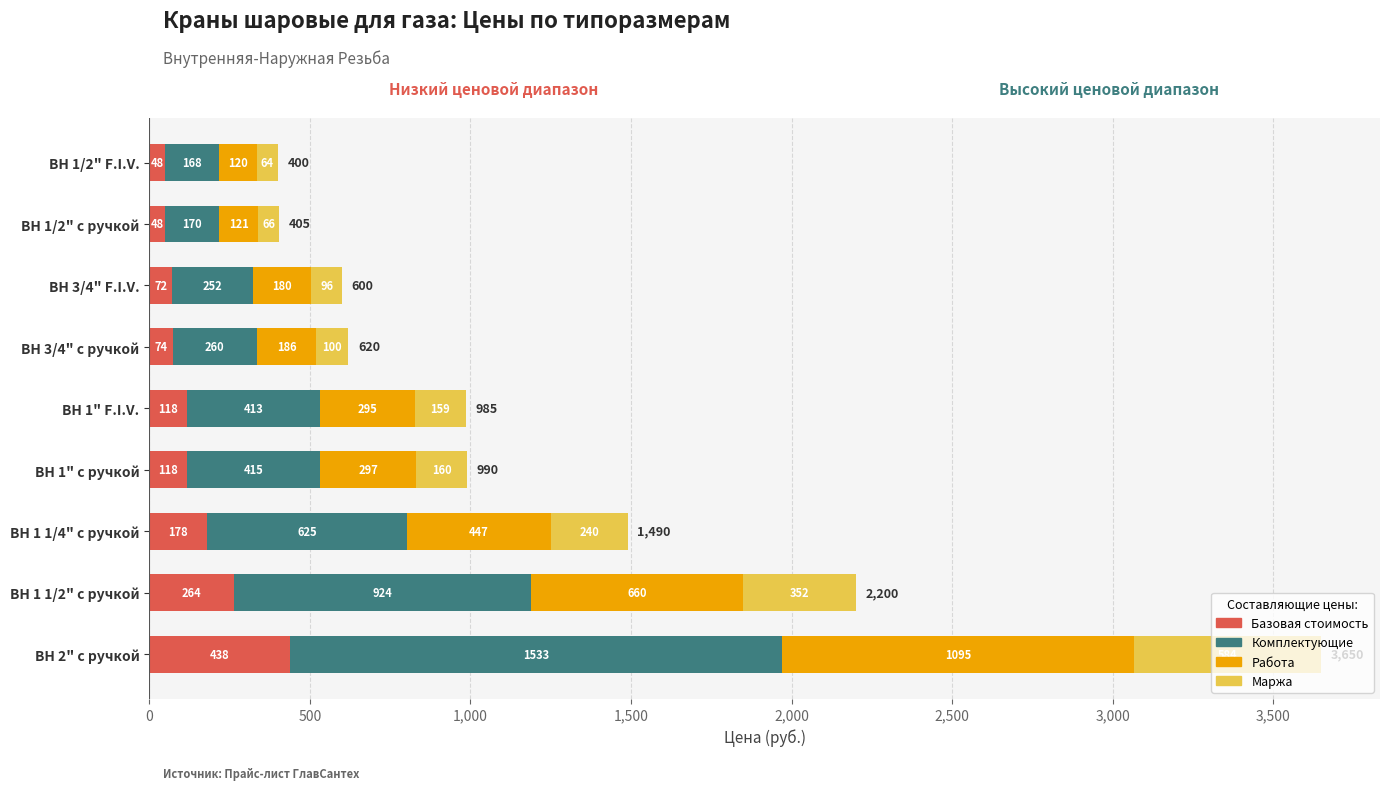

At which label is Базовая стоимость closest to 243?

ВН 1 1/2" с ручкой